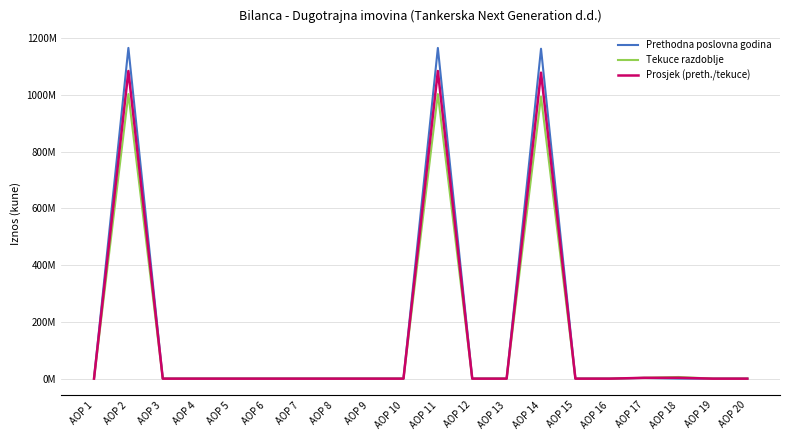

Between AOP 13 and AOP 15, which is larger?

AOP 13